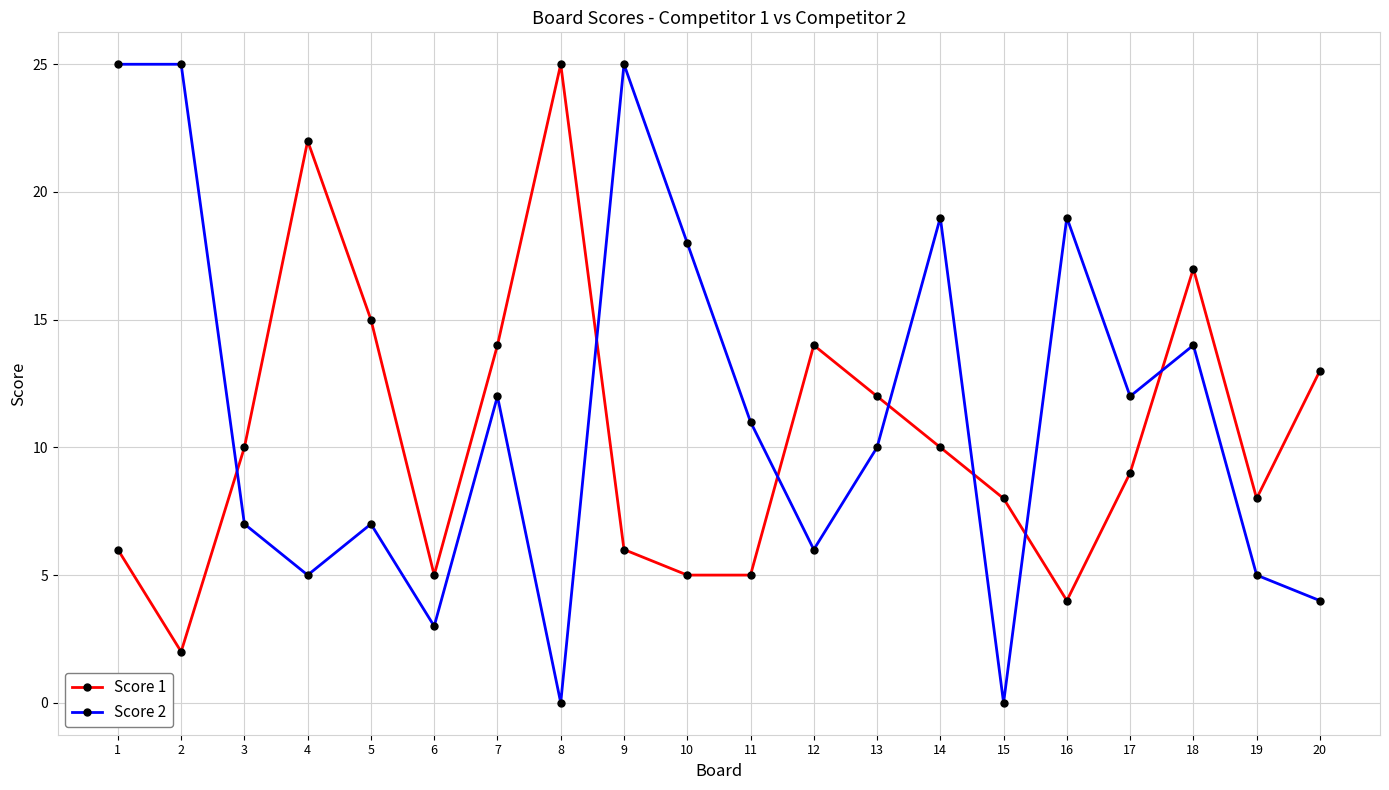

Which series has the largest total across all categories?

Score 2